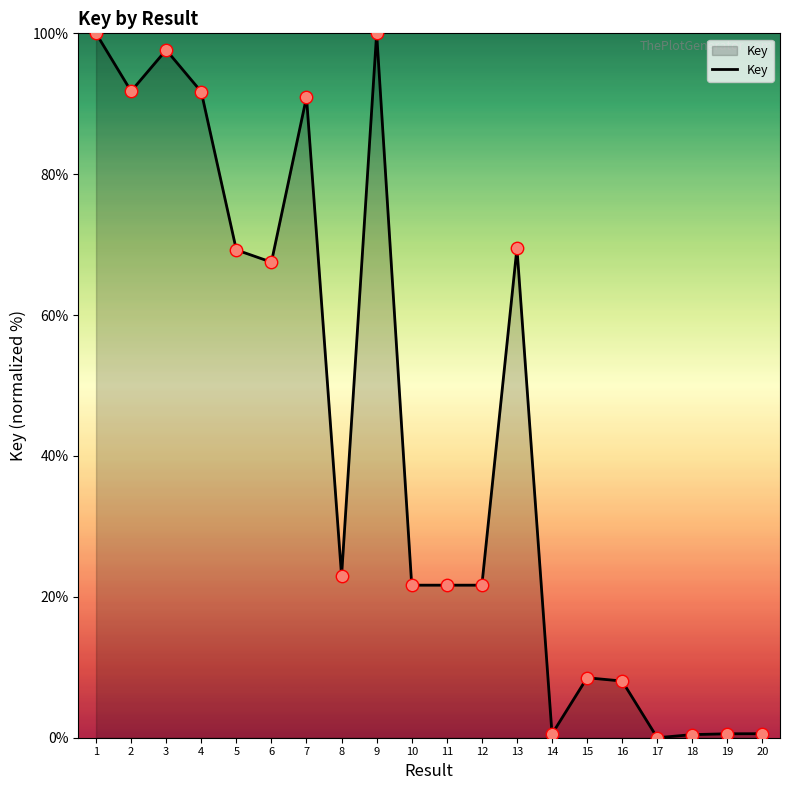

Which has a higher value, 19 or 8?

8